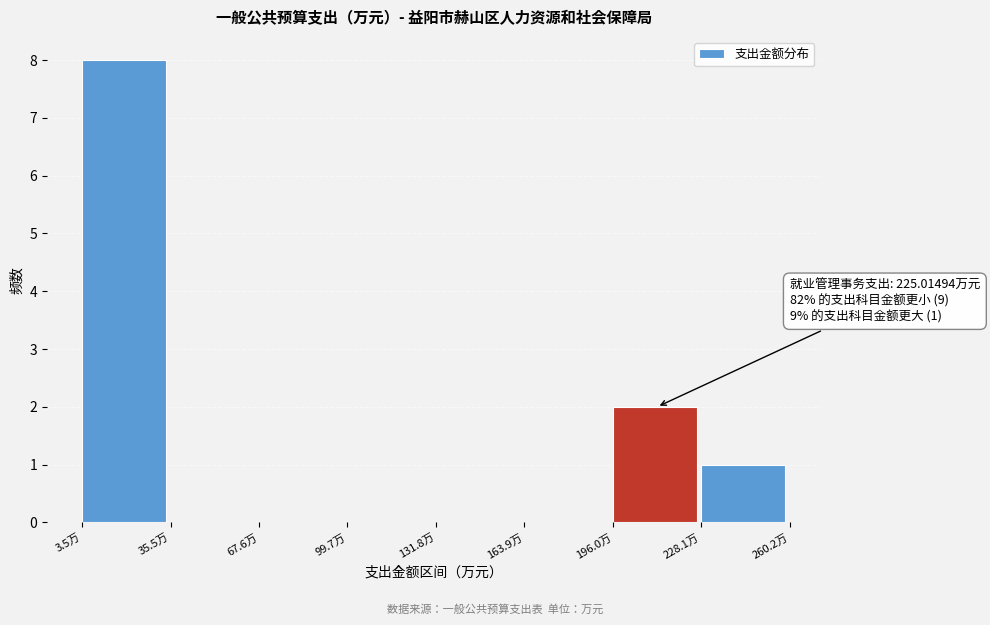

Which range on the x-axis has the tallest bar?

5 to 35